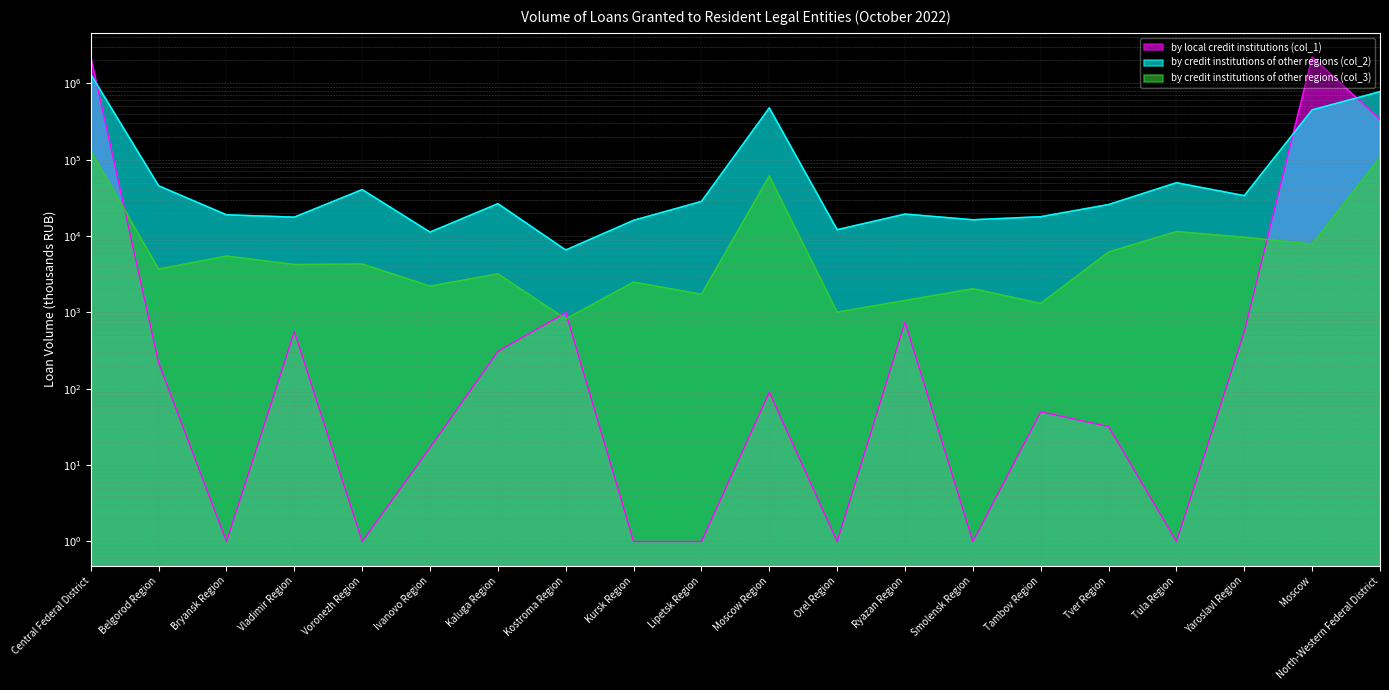

The by credit institutions of other regions (col_2) series shows 17891 at Tambov Region. True or false?

True